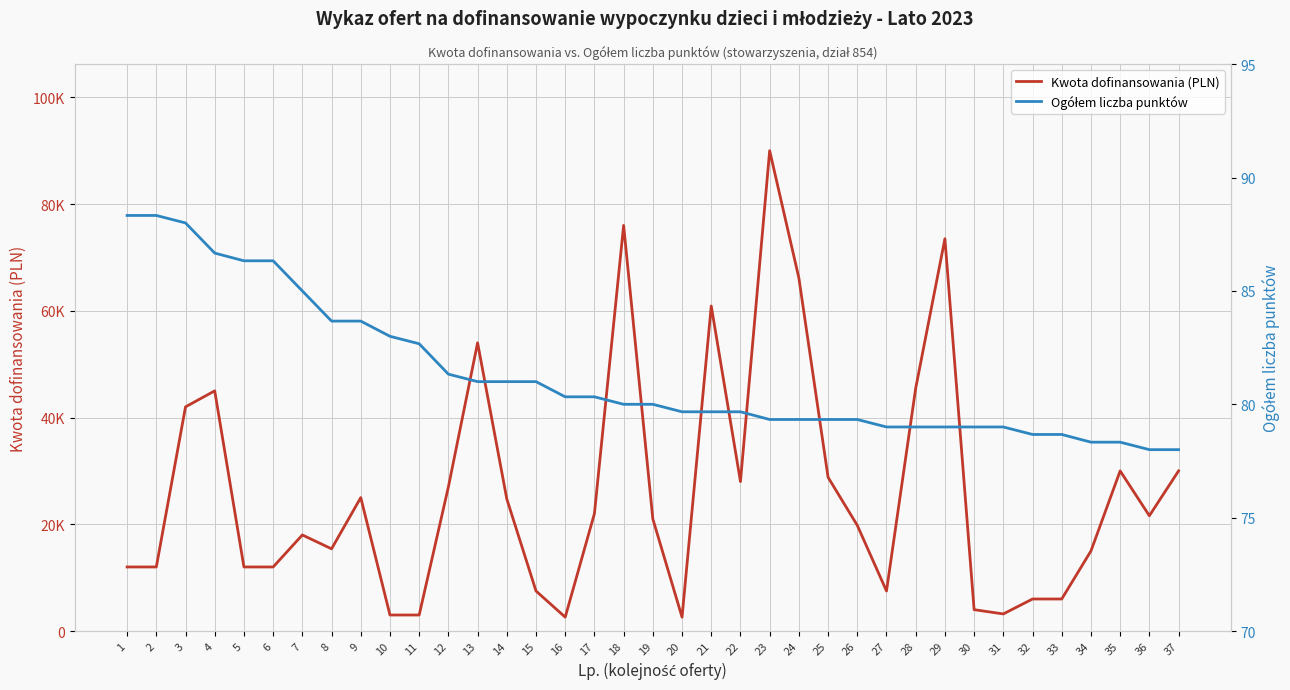

Rank the categories by Kwota dofinansowania (PLN) value from lowest to highest.

16, 20, 10, 11, 31, 30, 32, 33, 15, 27, 1, 2, 5, 6, 34, 8, 7, 26, 19, 36, 17, 14, 9, 12, 22, 25, 35, 37, 3, 4, 28, 13, 21, 24, 29, 18, 23